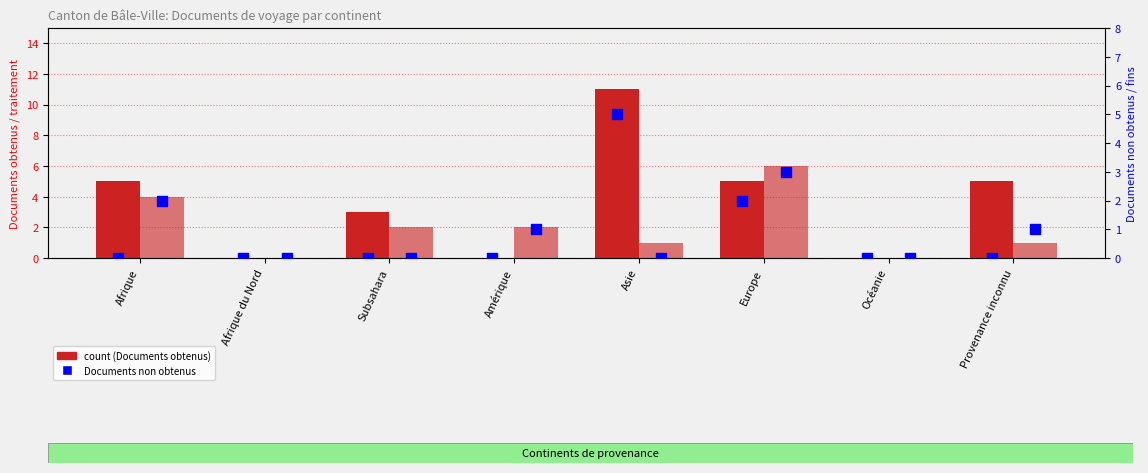

Which series has the largest Y range (max minus min)?

Documents obtenus